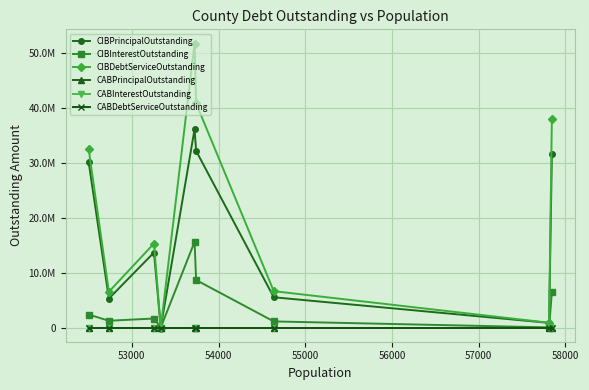

In CIBDebtServiceOutstanding, how many points are higher than both neighbors (excluding endpoints)?

2